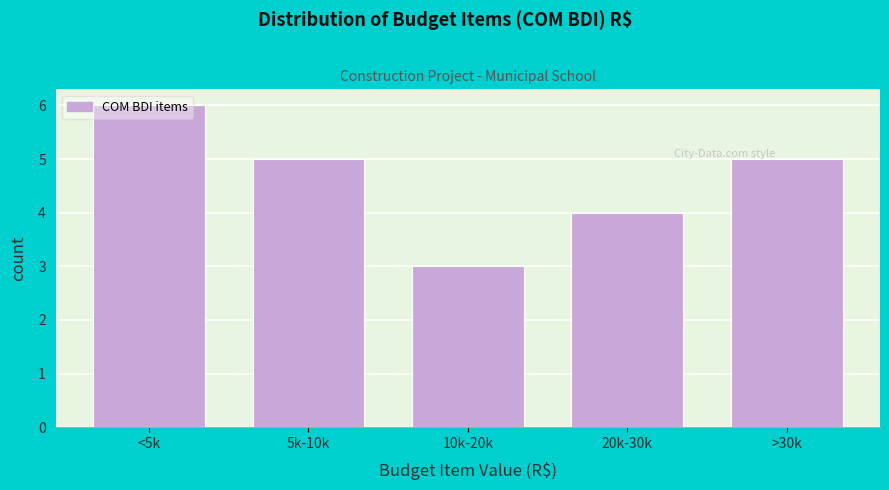

What is the greatest value displayed?

6